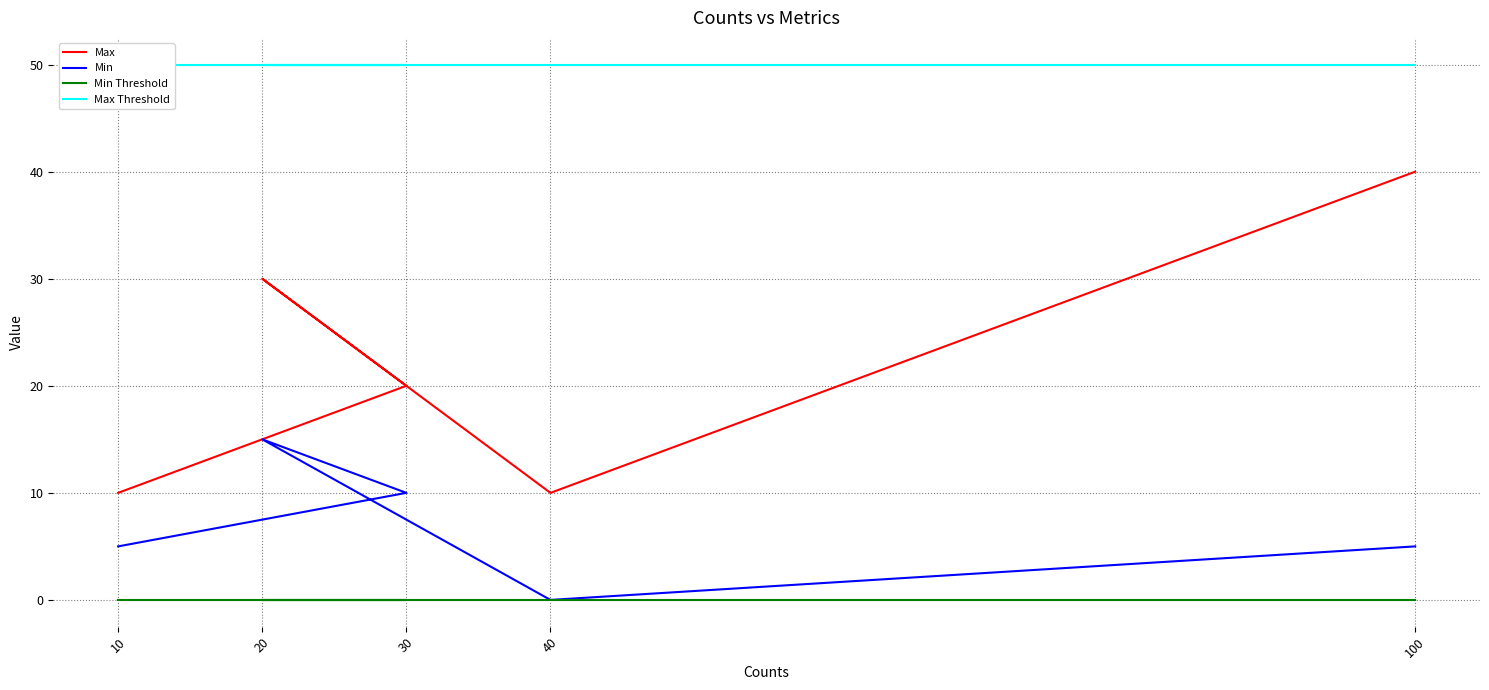

How many categories are shown in the chart?

5